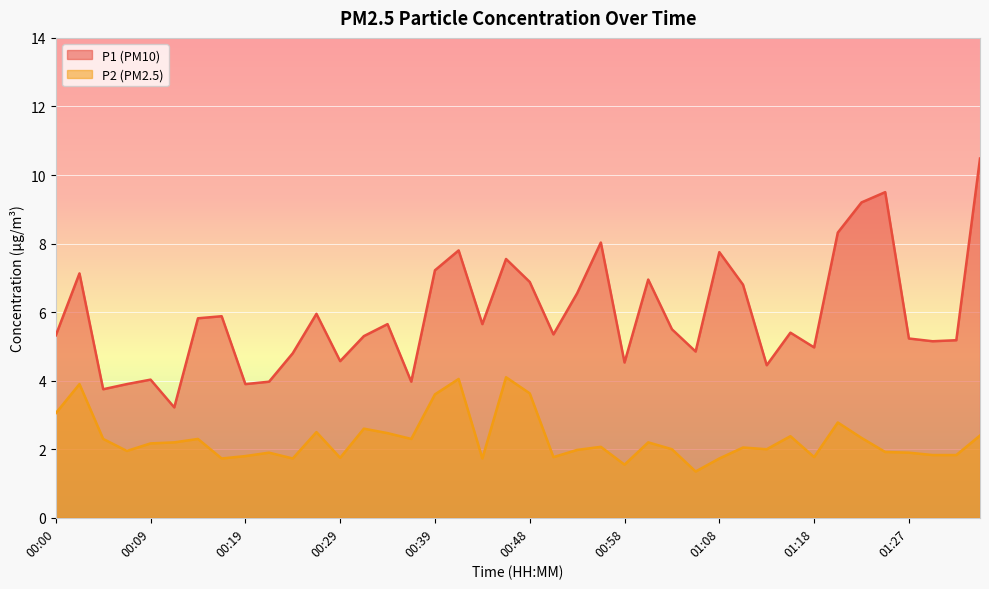

Which series has the widest spread of values?

P1 (PM10)